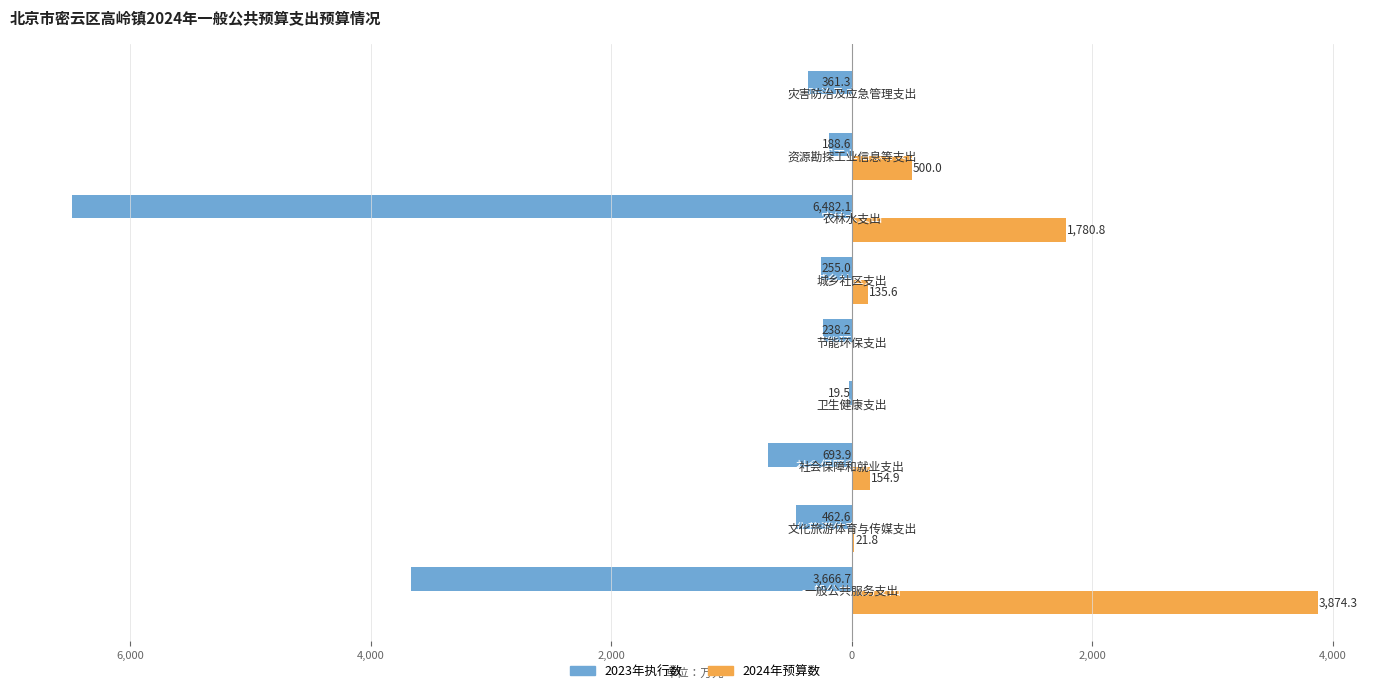

What are all the series names shown in the legend?

2023年执行数, 2024年预算数